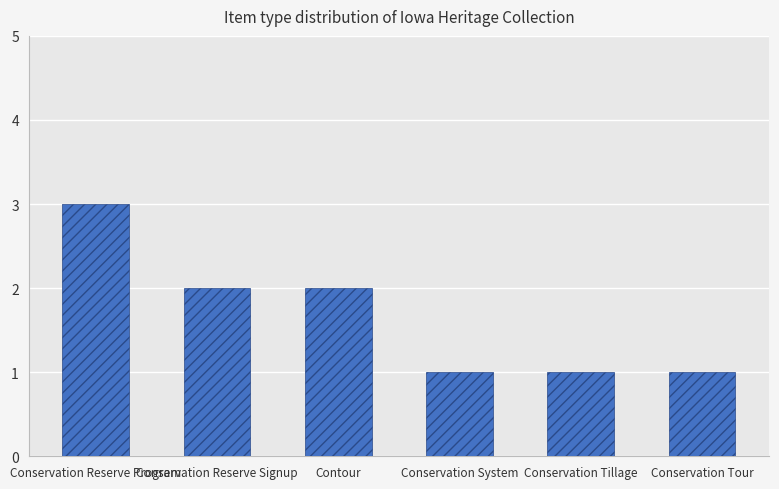

Which category has the highest value across all series?

Conservation Reserve Program